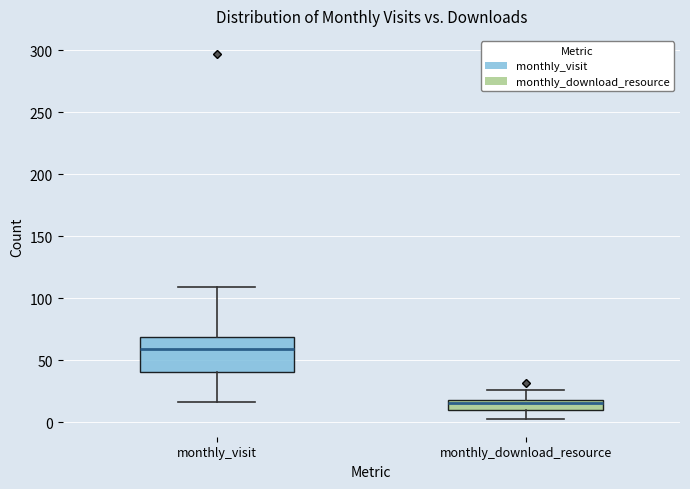

Reading left to right, transcribe this box plot: for each box, give where its median line is, the range the box spans, and where its two whiskers end, as read against the y-axis. The values are not printed on the chart, so give them approximately, as read against the axis.

monthly_visit: median 60, box 40 to 70, whiskers 15 to 110
monthly_download_resource: median 15, box 10 to 20, whiskers 5 to 25